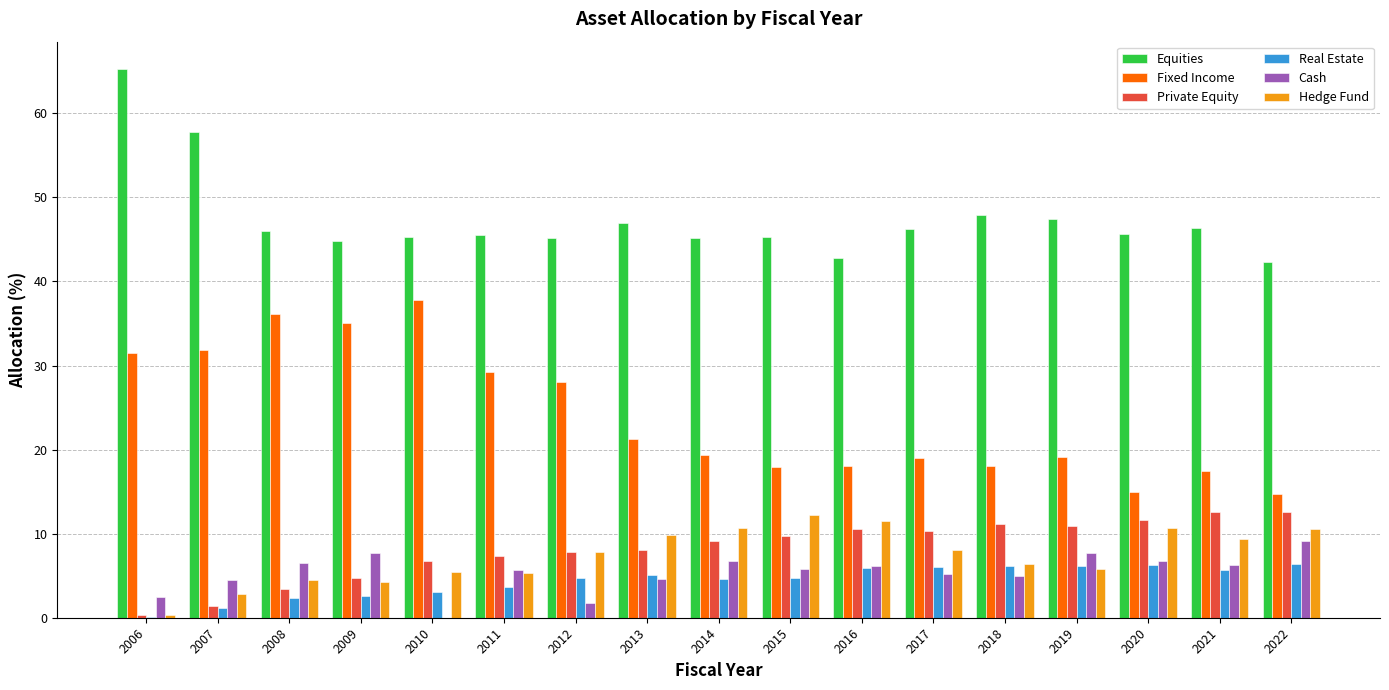

What is the greatest value displayed?

65.3